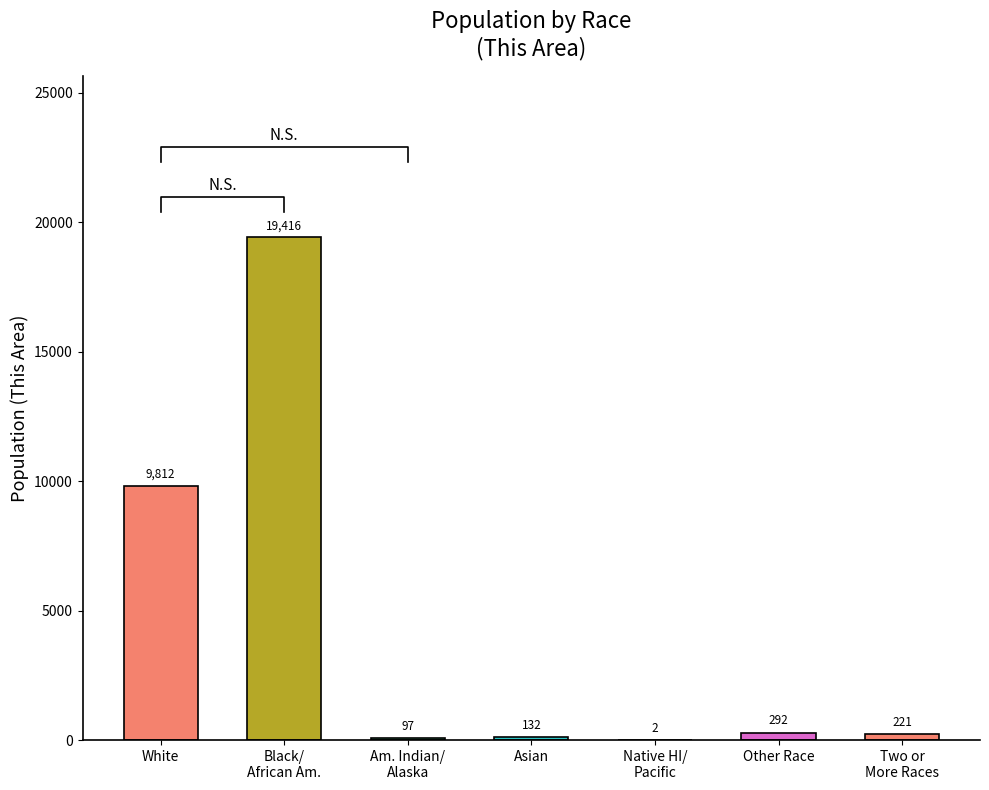

Rank the categories by value from highest to lowest.

Black/
African Am., White, Other Race, Two or
More Races, Asian, Am. Indian/
Alaska, Native HI/
Pacific